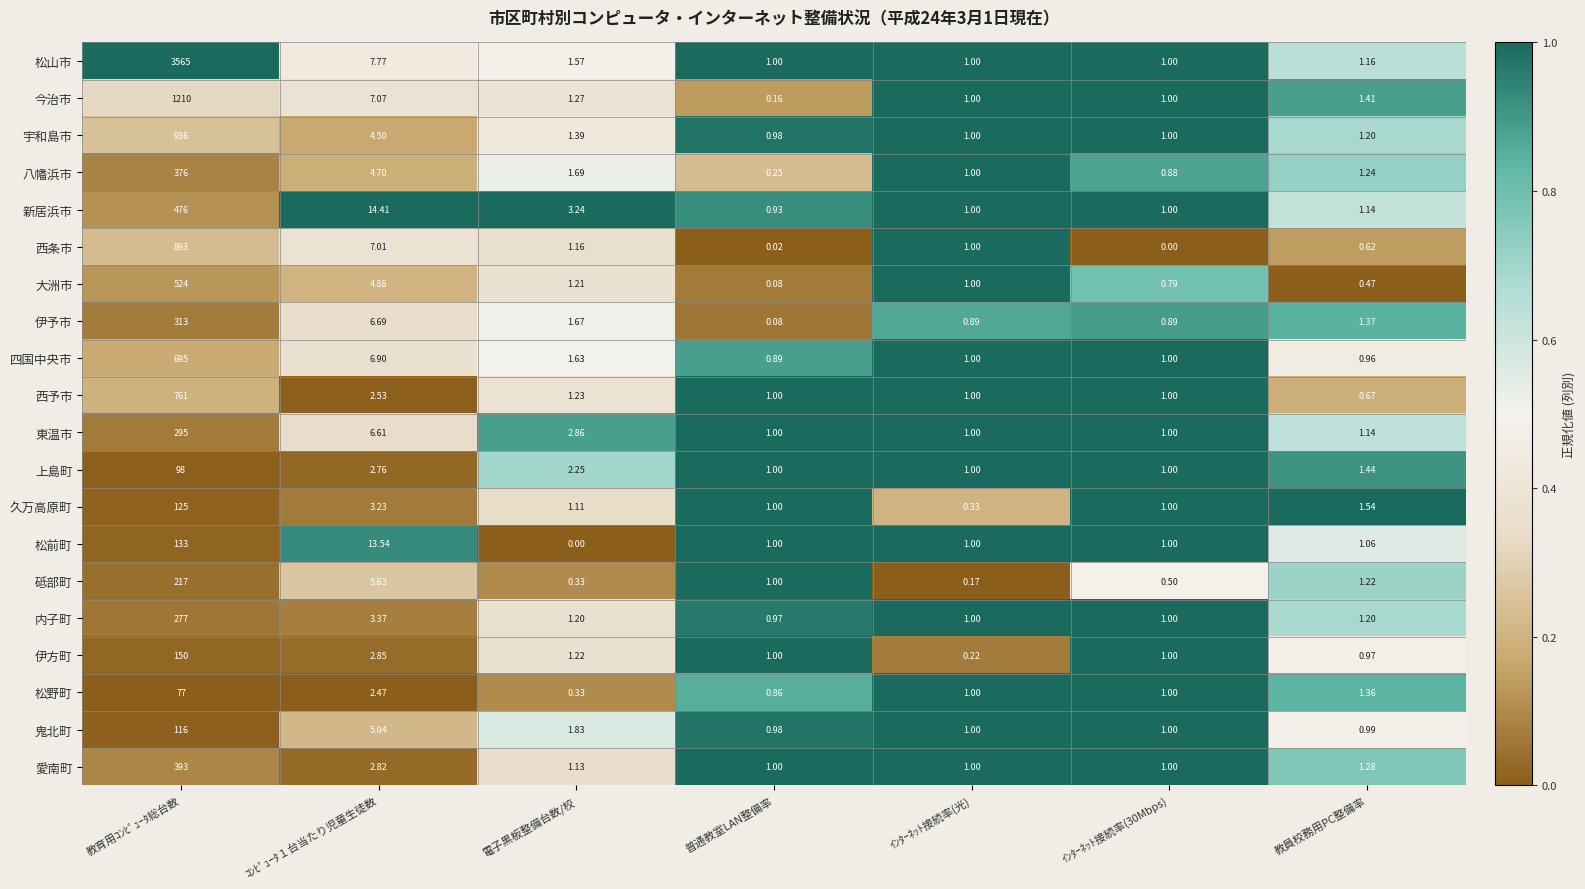

Which label corresponds to the largest value in the chart?

教育用ｺﾝﾋﾟｭｰﾀ総台数